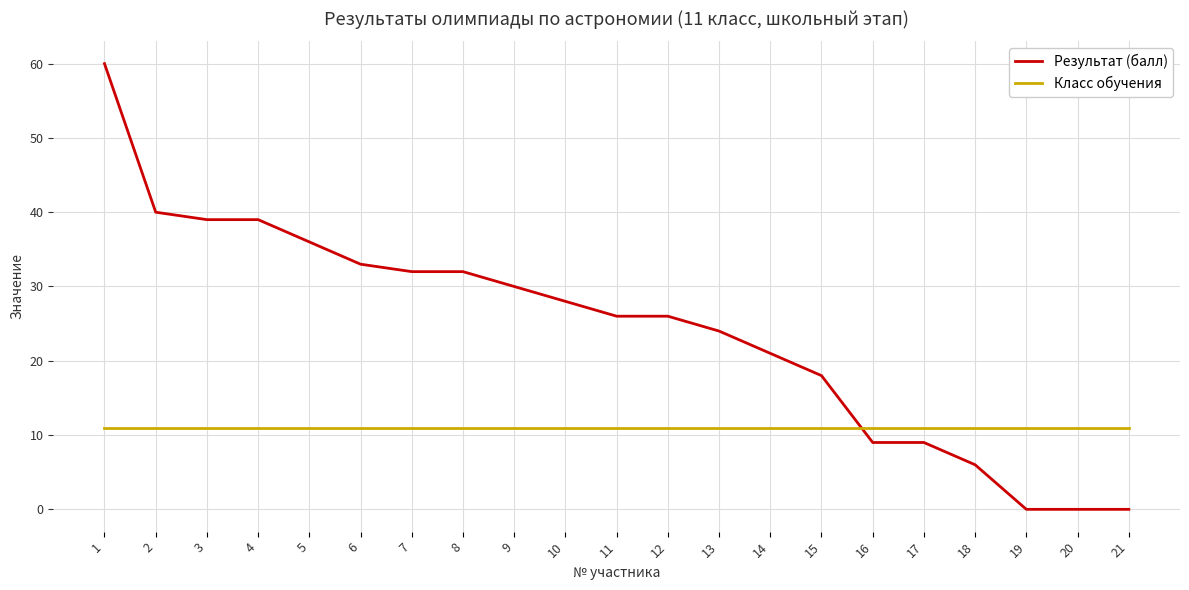

How many lines are shown in the chart?

2